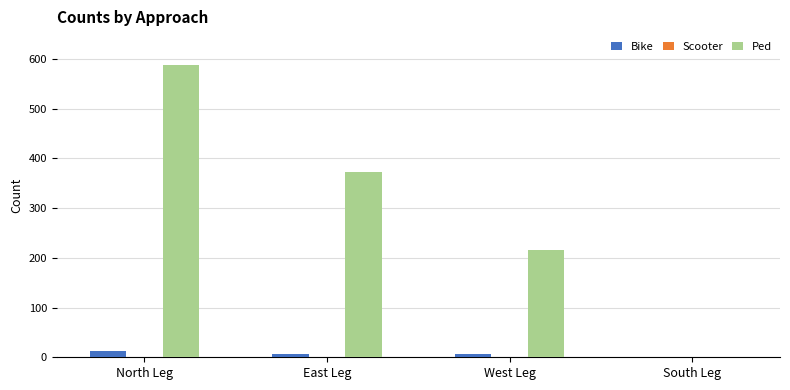

What is the highest value of the Ped series?

588